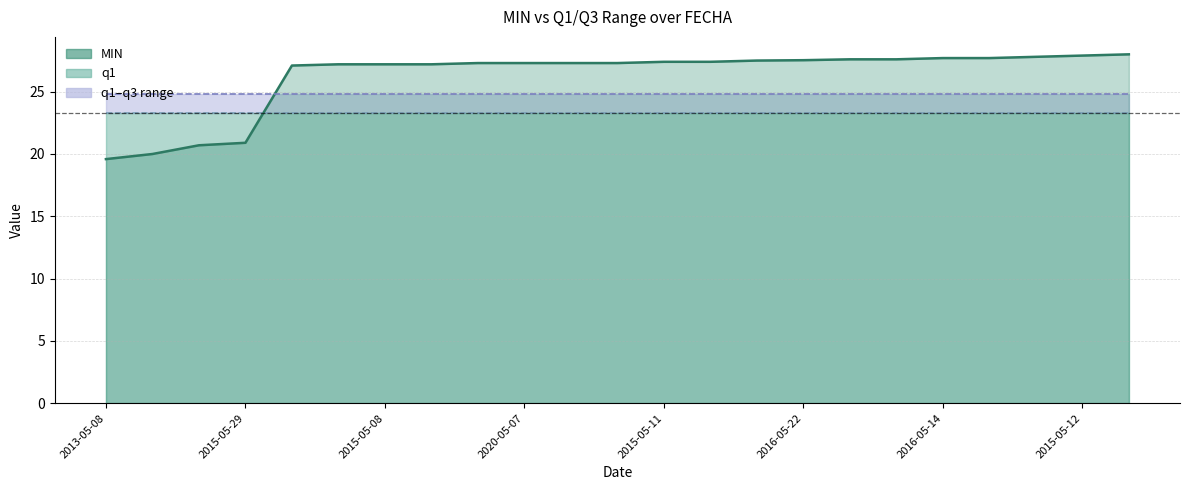

Between 12 and 13, which series saw the biggest shift?

MIN